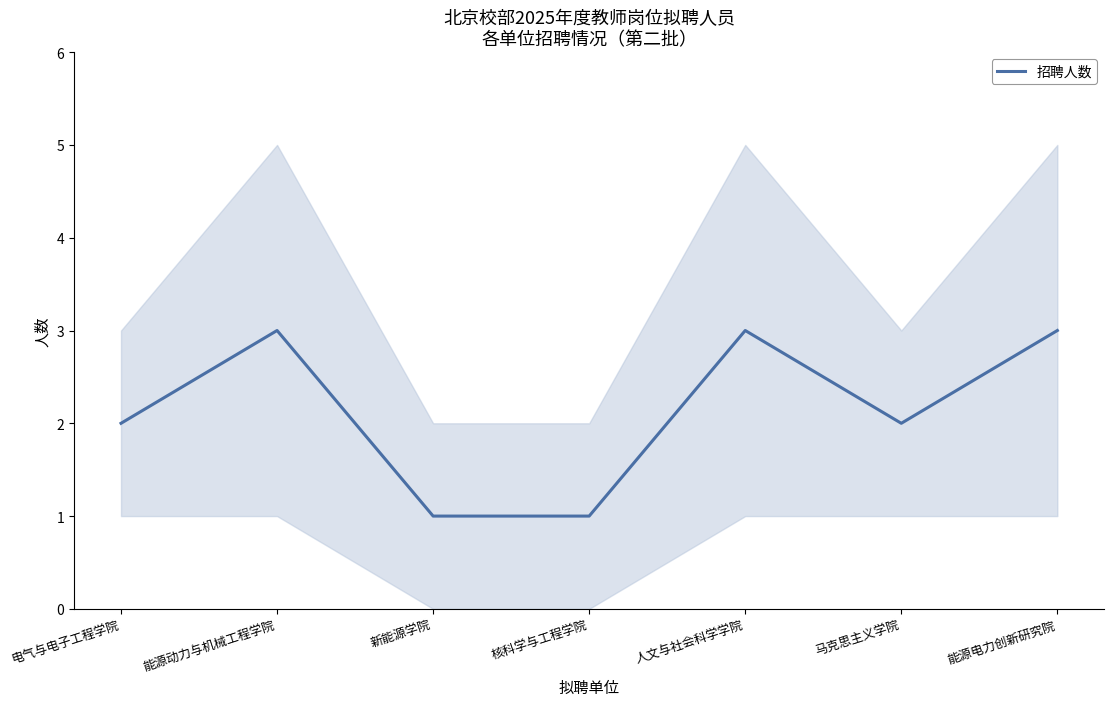

How many interior local peaks (higher than both neighbors) does the data have?

2